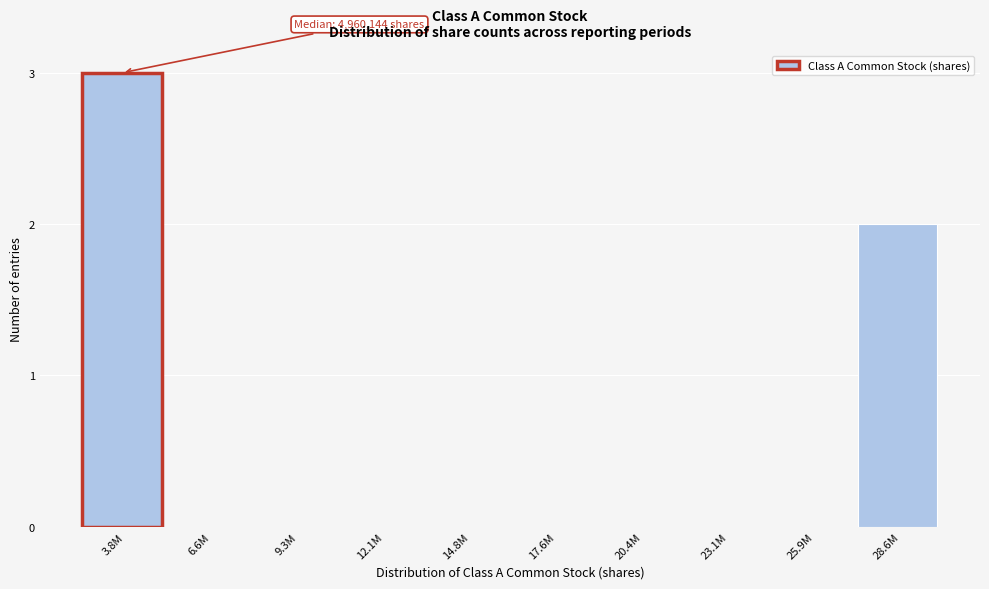

Reading right to left, transcribe all the data shown in this chart.

28.6M=2	25.9M=0	23.1M=0	20.4M=0	17.6M=0	14.8M=0	12.1M=0	9.3M=0	6.6M=0	3.8M=3